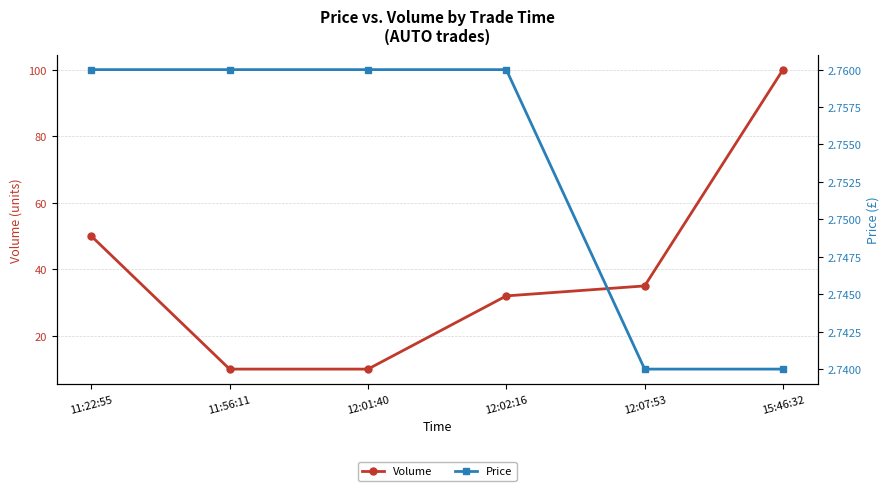

What value does the Volume series have at 12:01:40?

10